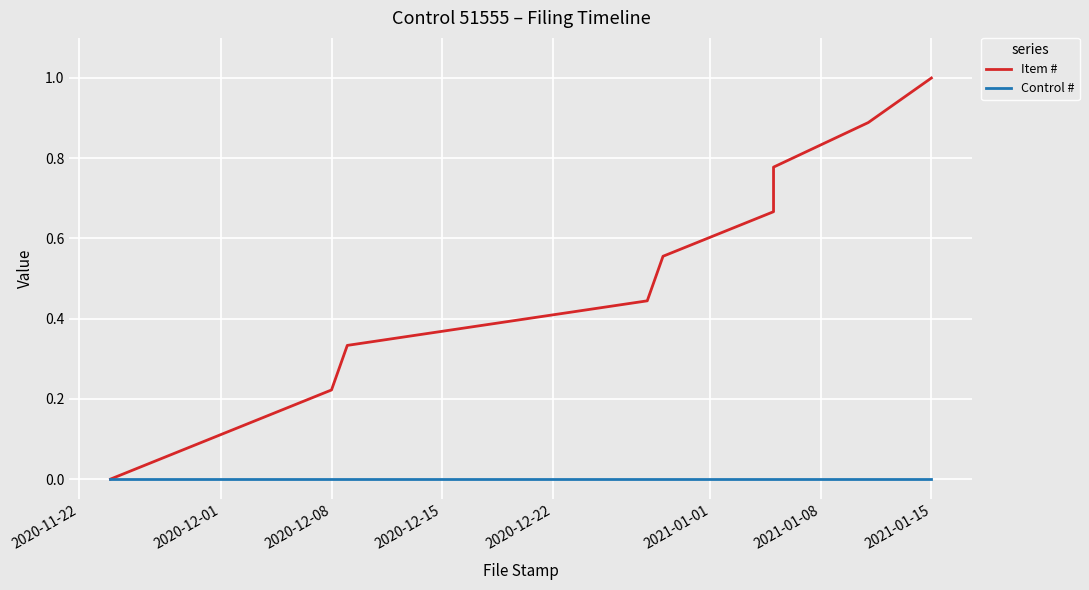

True or false: Item # has more than 1 interior local peaks.

False